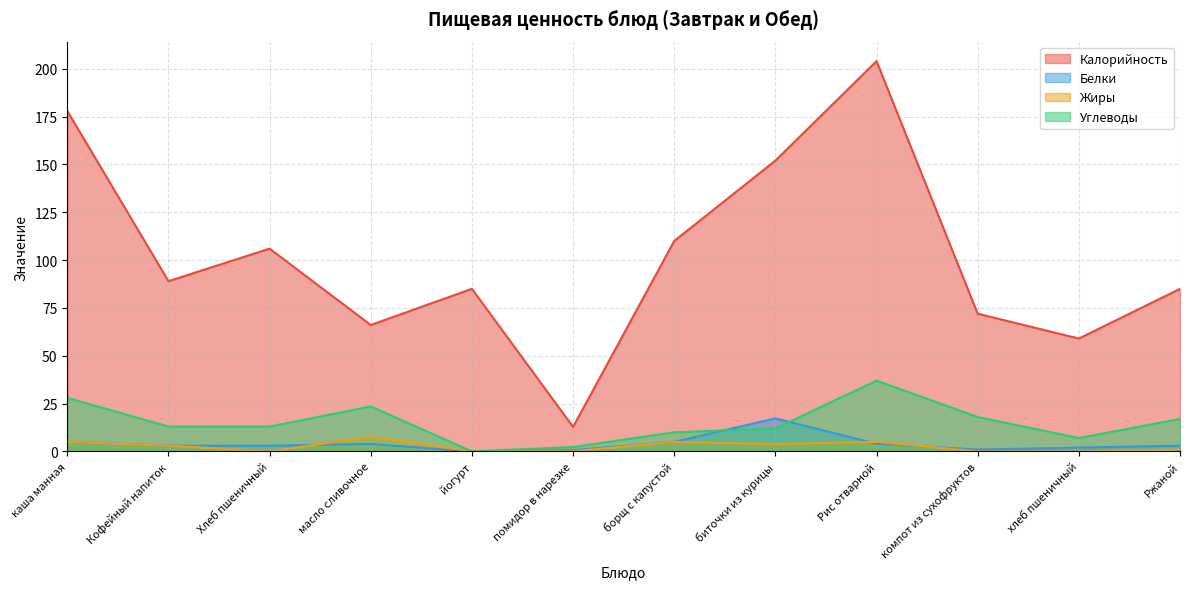

Is it true that Жиры equals 7.7 at масло сливочное?

True